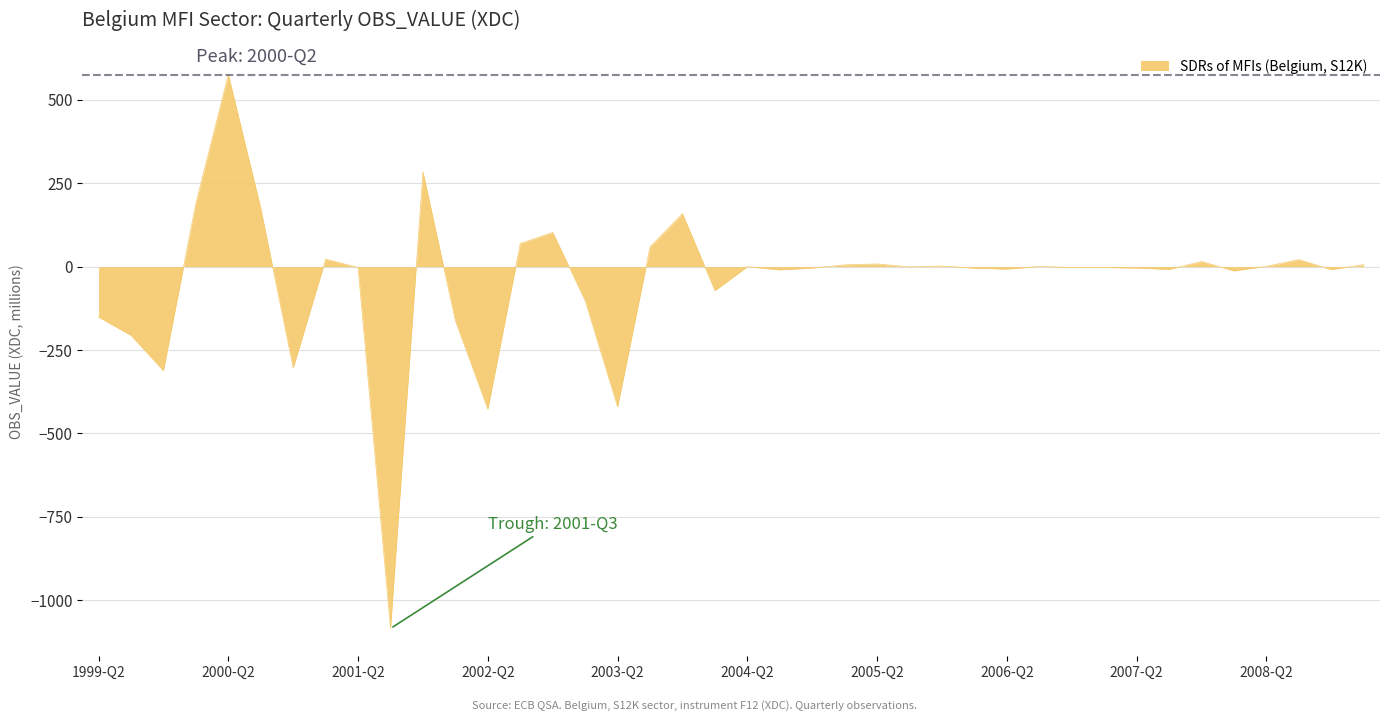

What is the minimum value shown in the chart?

-1085.1